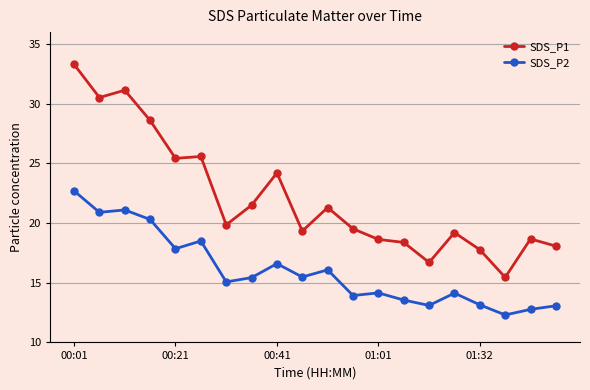

Rank the series by their maximum value, from highest to lowest.

SDS_P1, SDS_P2